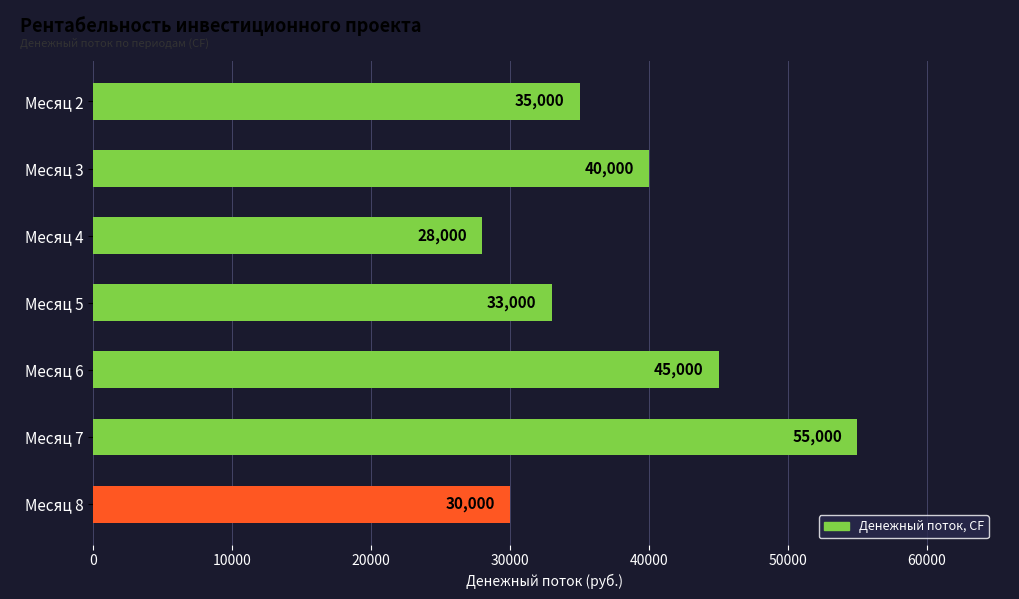

What is the minimum value shown in the chart?

28000